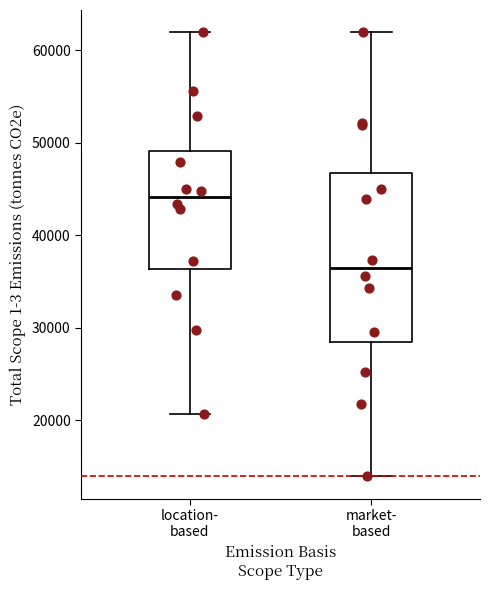

Comparing the boxes themselves (not the whiskers), which one is the tallest?

market- based